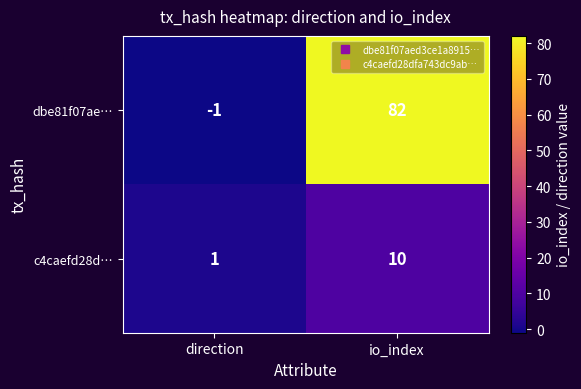

What is the highest value of the dbe81f07ae… series?

82